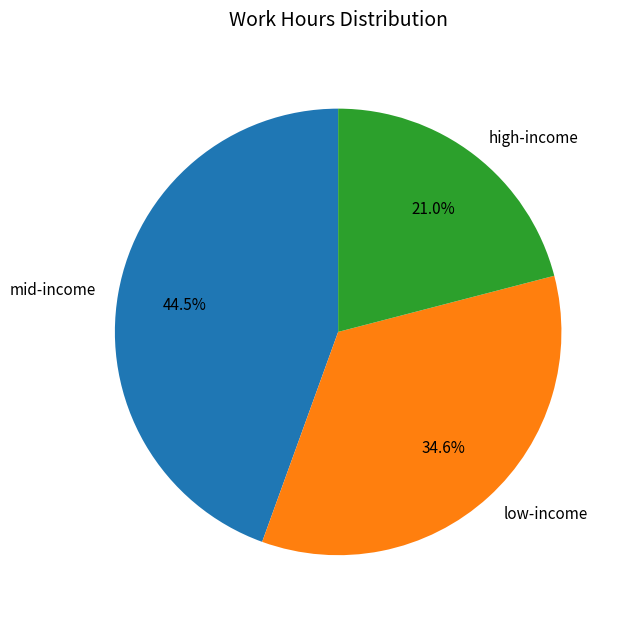

Is the sum of low-income and high-income greater than half?

Yes